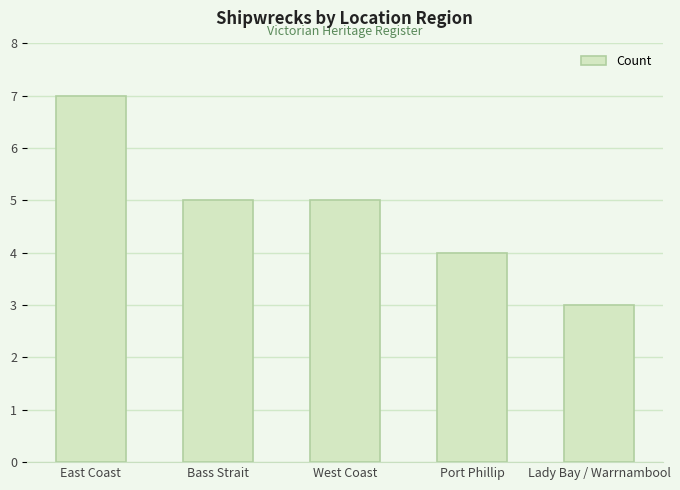

Does the chart contain stacked bars?

No